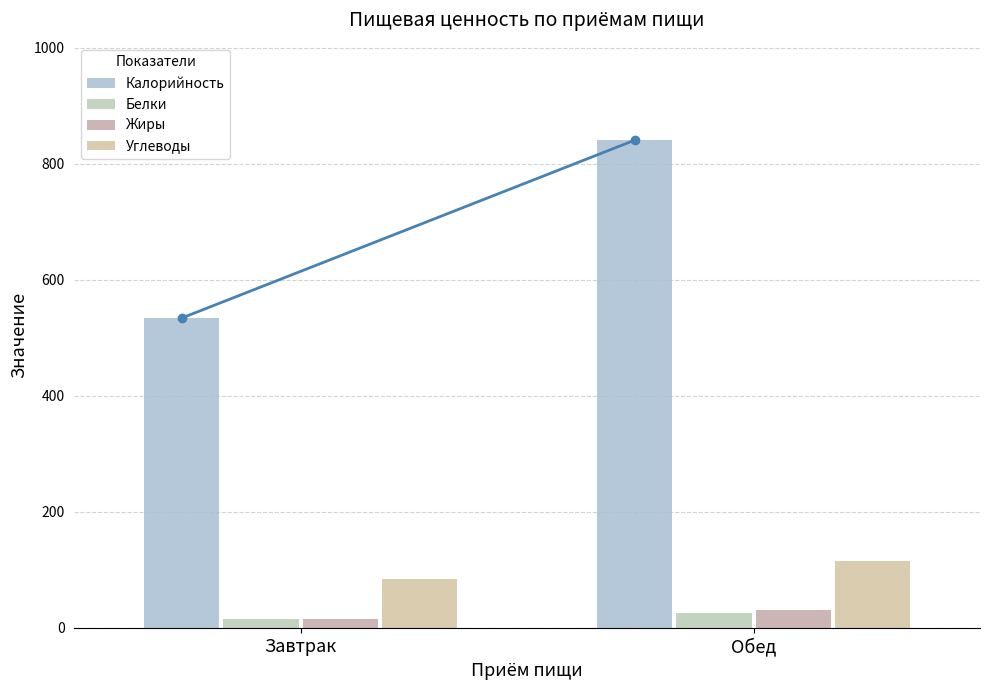

What is the approximate value of Калорийность at Завтрак?

534.1